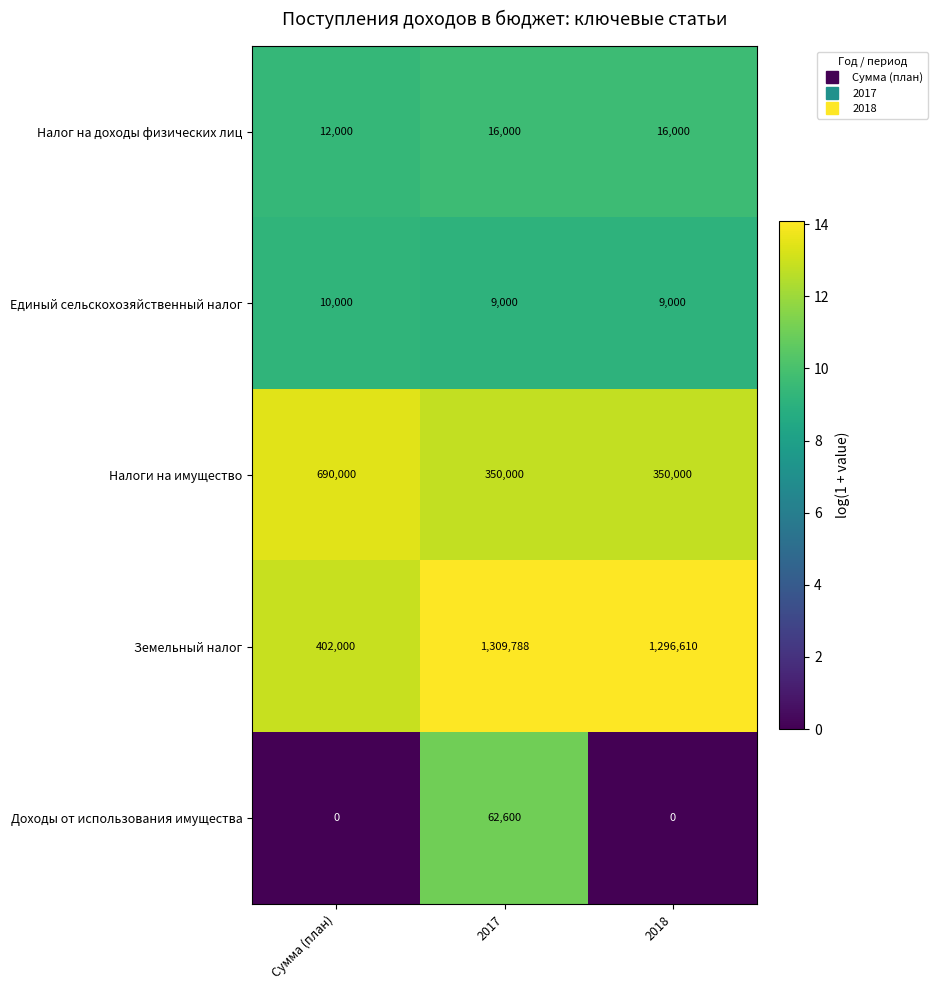

At which category is the sum across all series the highest?

2017